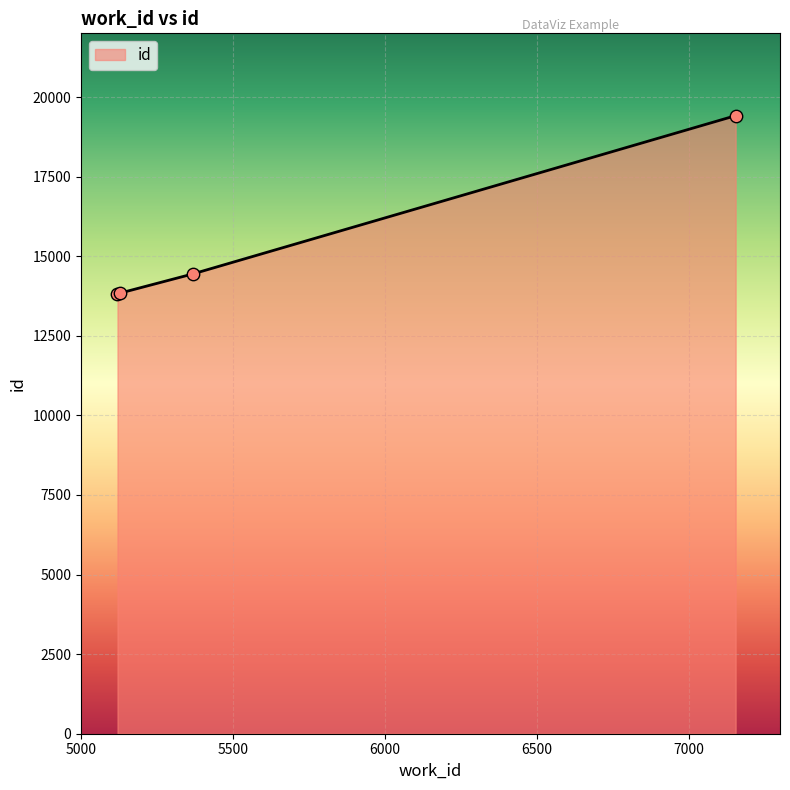

What is the minimum value shown in the chart?

13822